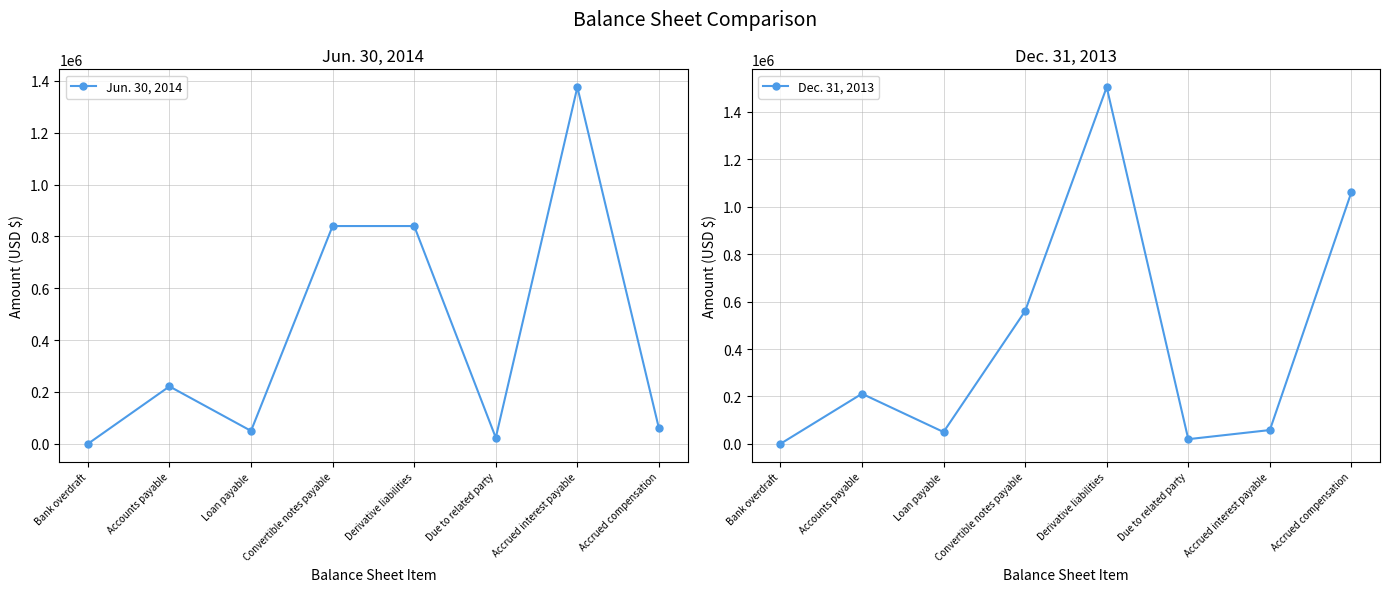

What is the total value across all series at Loan payable?

100000